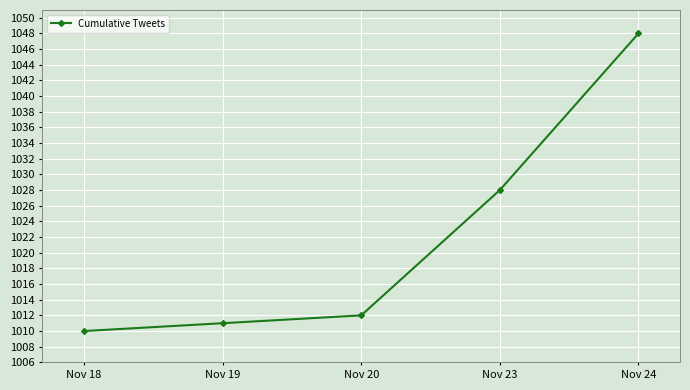

Is it true that the value at Nov 18 is 1380?

False